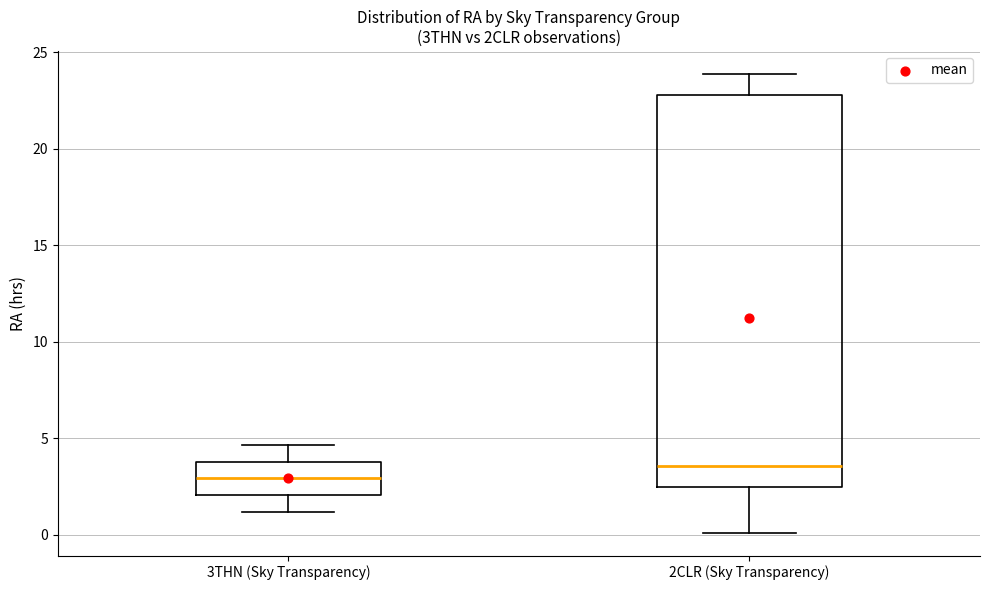

Which box has the highest median line?

2CLR (Sky Transparency)